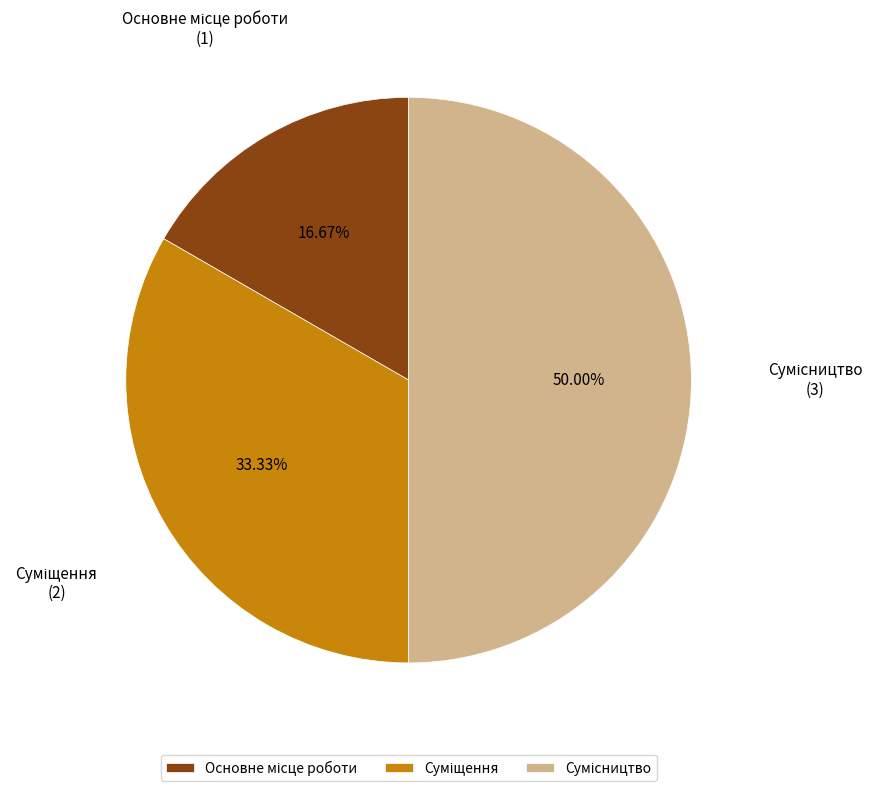

How many segments does this pie chart have?

3